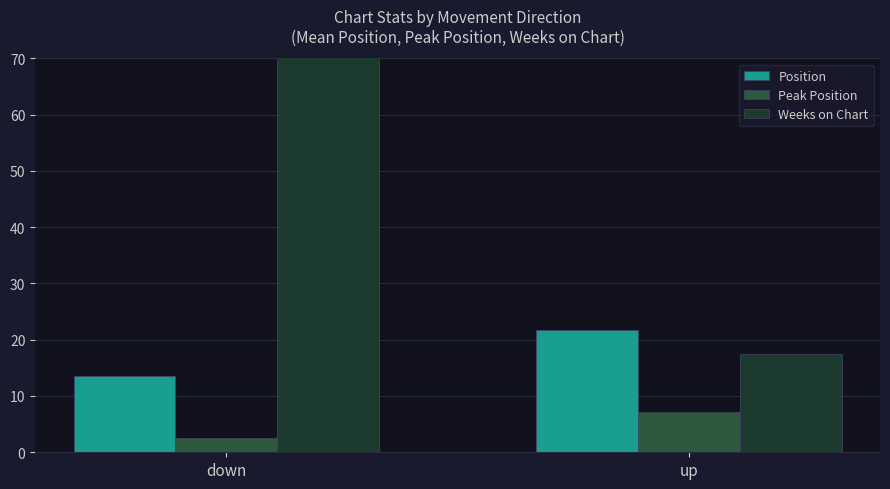

Which series changed the most between down and up?

Weeks on Chart